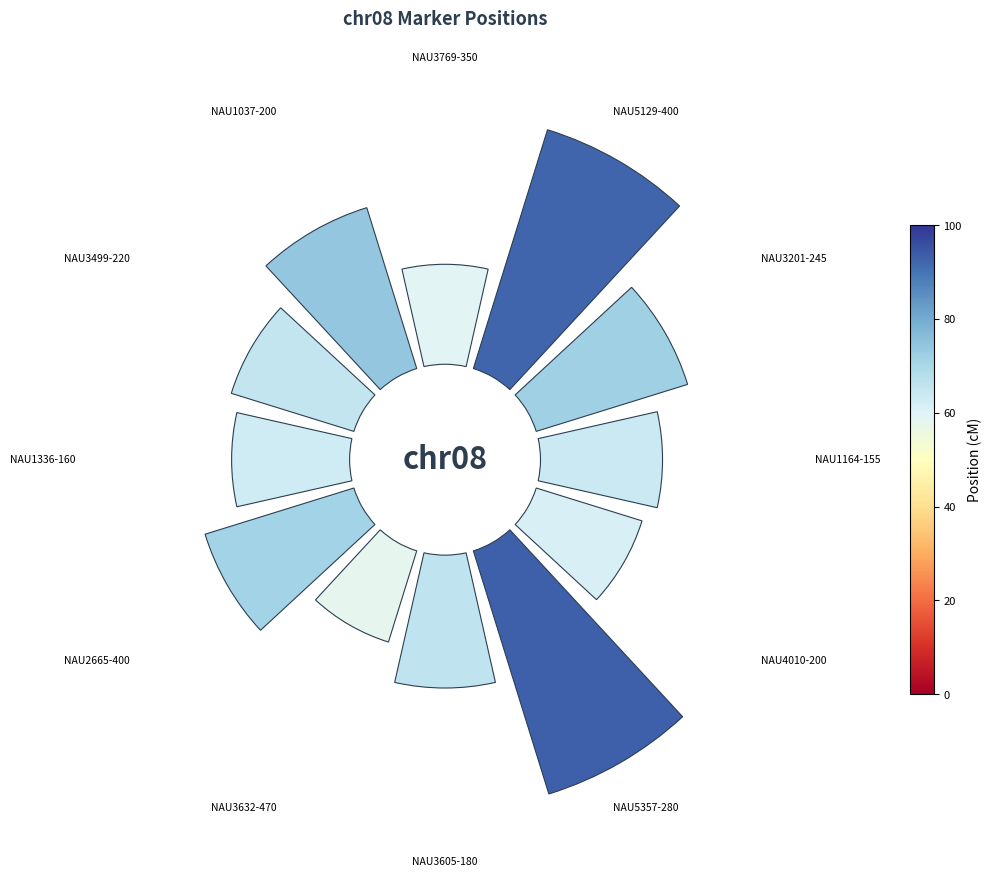

How many segments does this pie chart have?

12